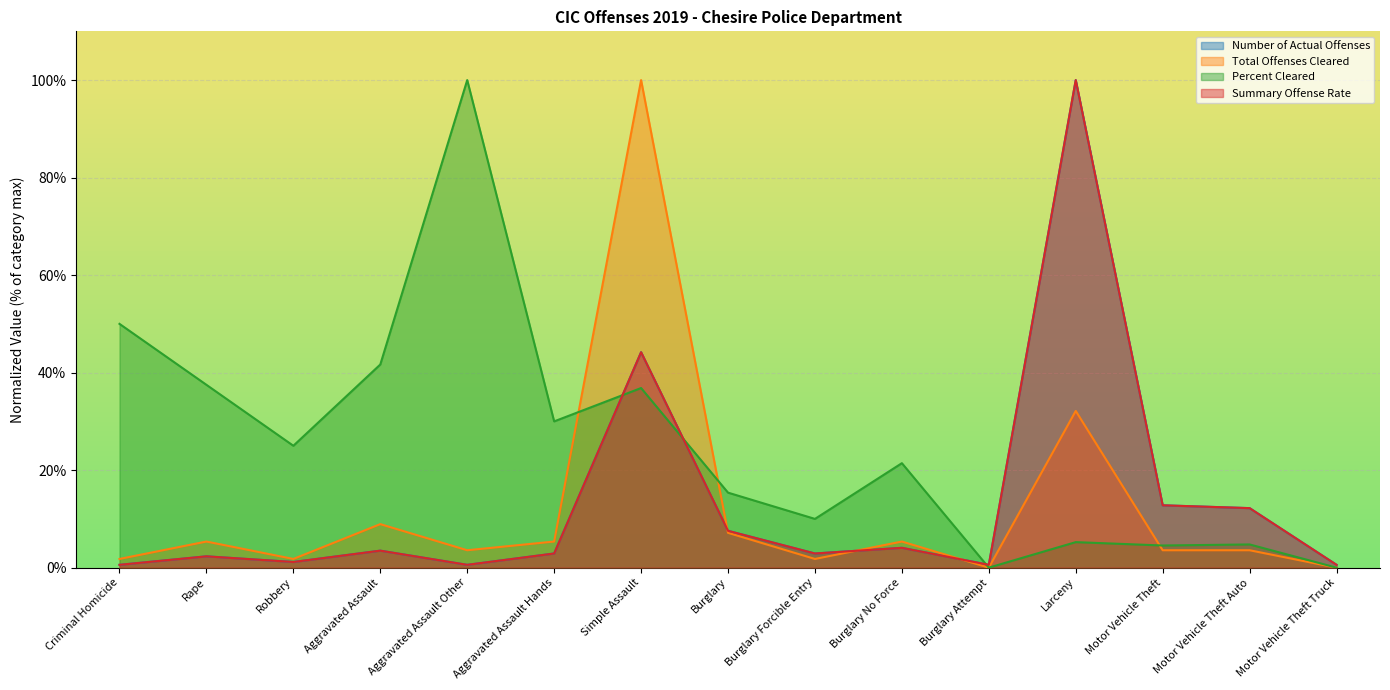

What are all the series names shown in the legend?

Number of Actual Offenses, Total Offenses Cleared, Percent Cleared, Summary Offense Rate